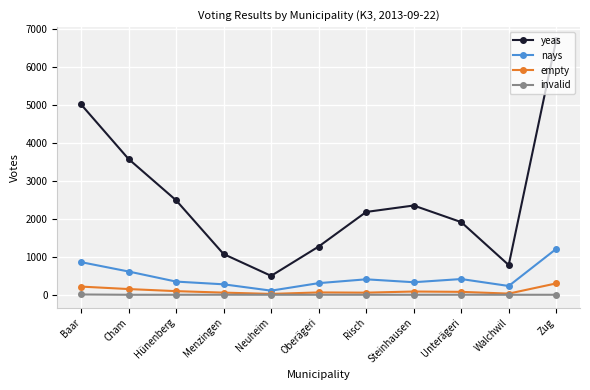

Which category has the highest value across all series?

Zug